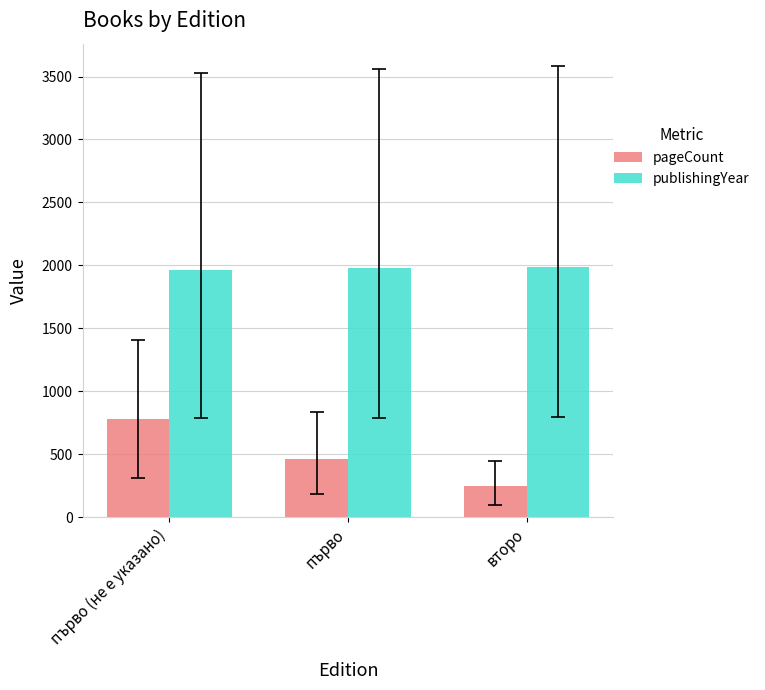

Count the publishingYear values in the range 1962 to 1990.

3